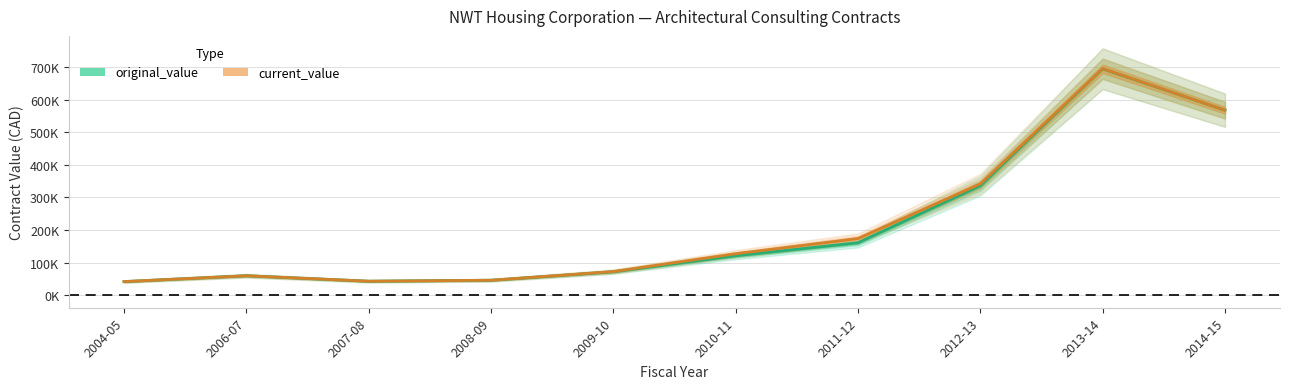

Which series has the largest total across all categories?

current_value